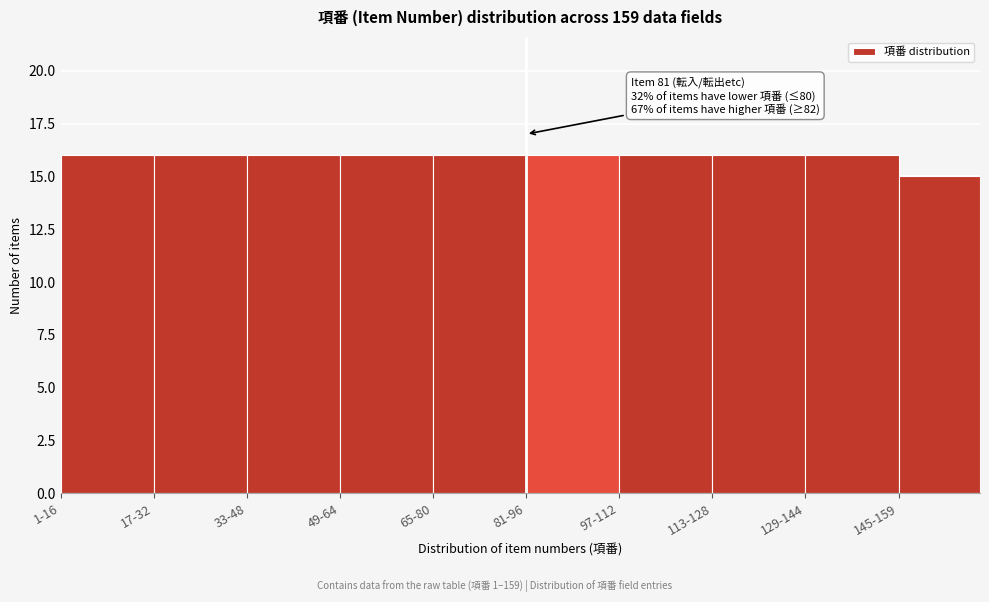

Reading left to right, list all the values displayed in this chart.

16	16	16	16	16	16	16	16	16	15